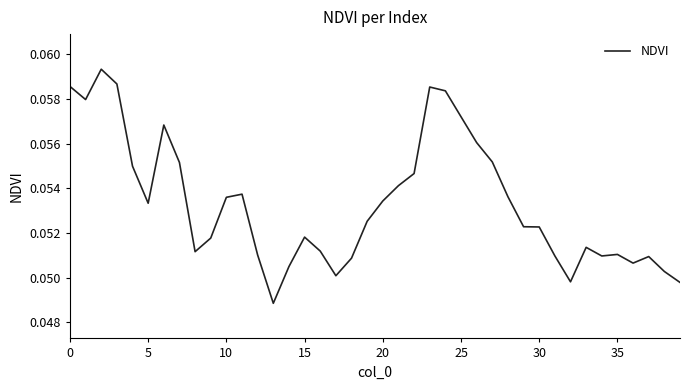

Does the chart display data point markers on the line(s)?

No